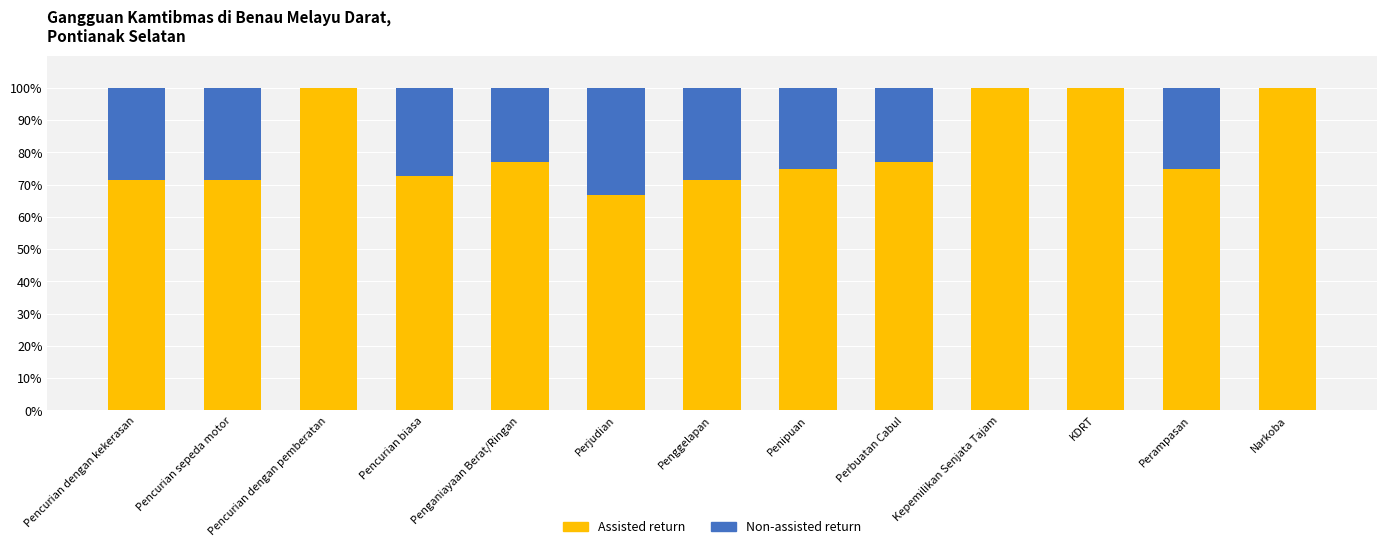

How many categories are shown in the chart?

13